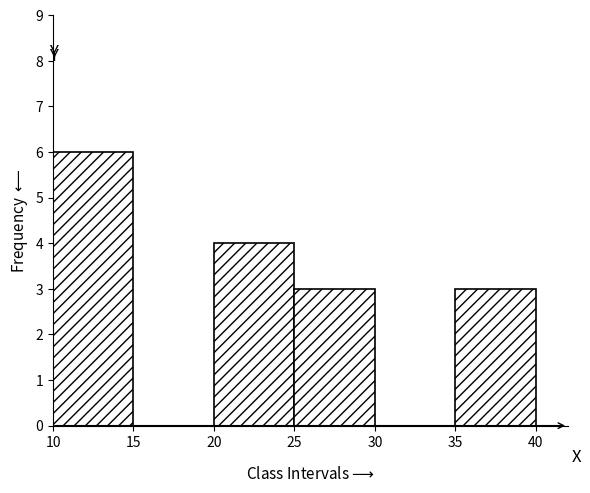

Reading left to right, list every bar in this chart as the range it spans on the x-axis followed by its height. The values are not printed on the chart, so give them approximately, as read against the axis.

10 to 15: 6
15 to 20: 0
20 to 25: 4
25 to 30: 3
30 to 35: 0
35 to 40: 3